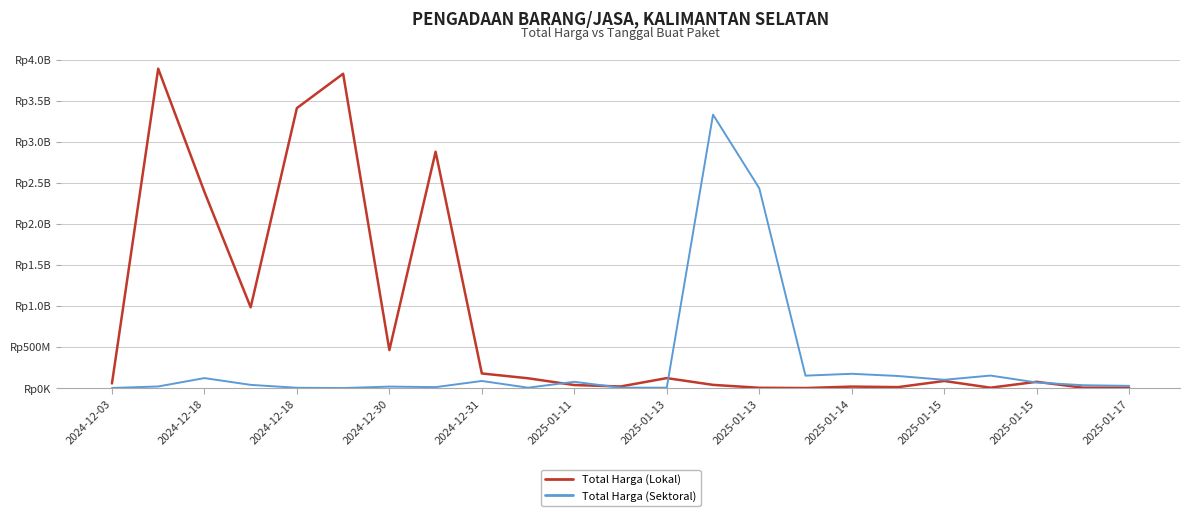

Does the chart have visible grid lines?

Yes